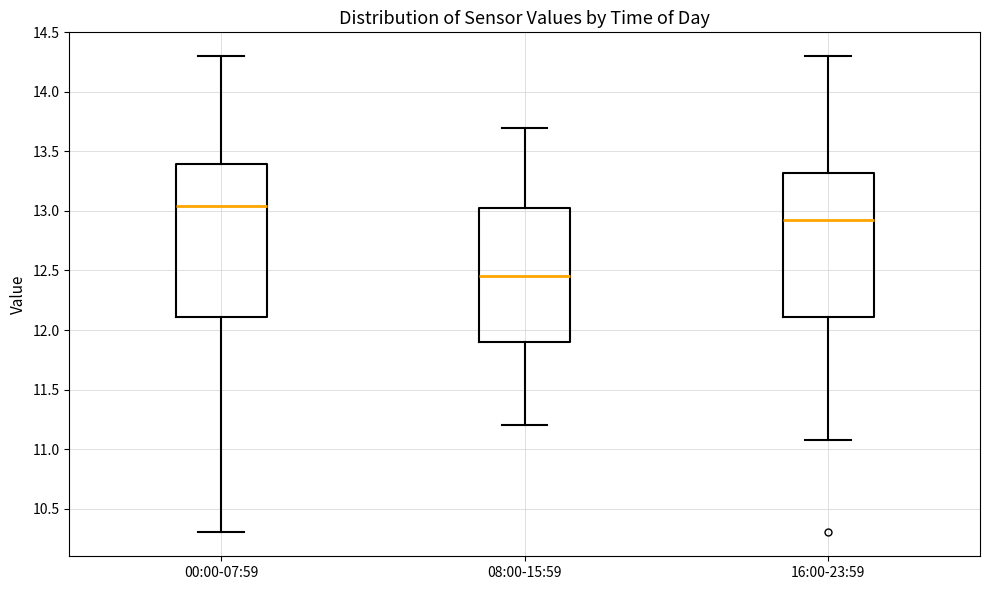

Reading left to right, transcribe this box plot: for each box, give where its median line is, the range the box spans, and where its two whiskers end, as read against the y-axis. The values are not printed on the chart, so give them approximately, as read against the axis.

00:00-07:59: median 13.05, box 12.10 to 13.40, whiskers 10.30 to 14.30
08:00-15:59: median 12.45, box 11.90 to 13.05, whiskers 11.20 to 13.70
16:00-23:59: median 12.95, box 12.10 to 13.30, whiskers 11.10 to 14.30